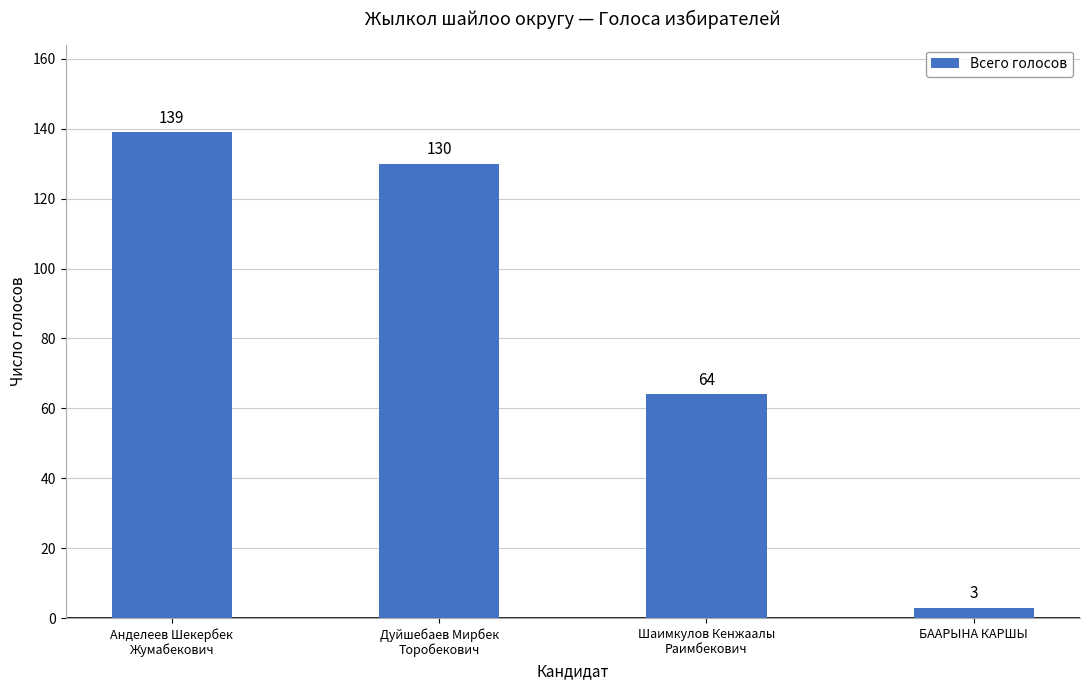

True or false: the data shows 3 at БААРЫНА КАРШЫ.

True